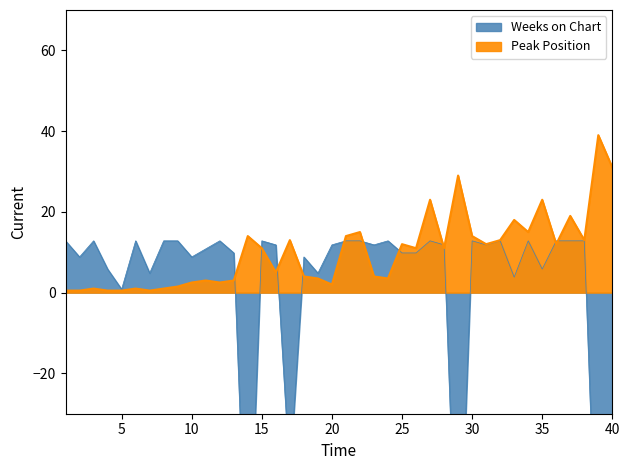

True or false: Weeks on Chart has a value of 8.8 at 2.

True